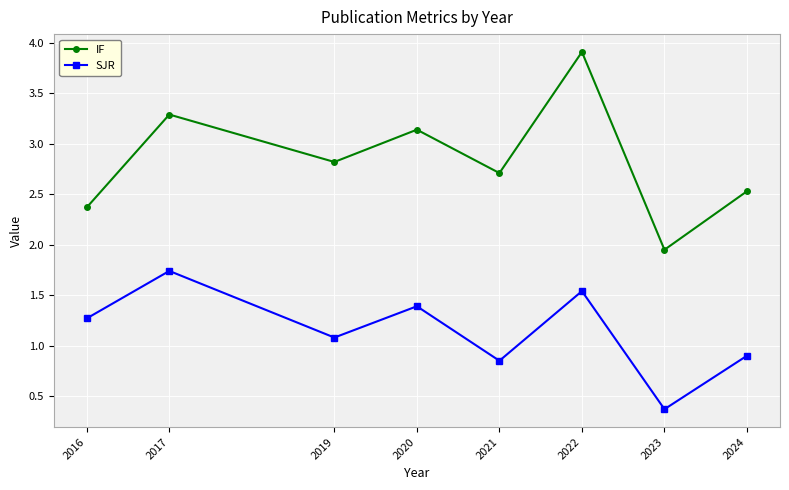

At which label does SJR first exceed 1?

2016